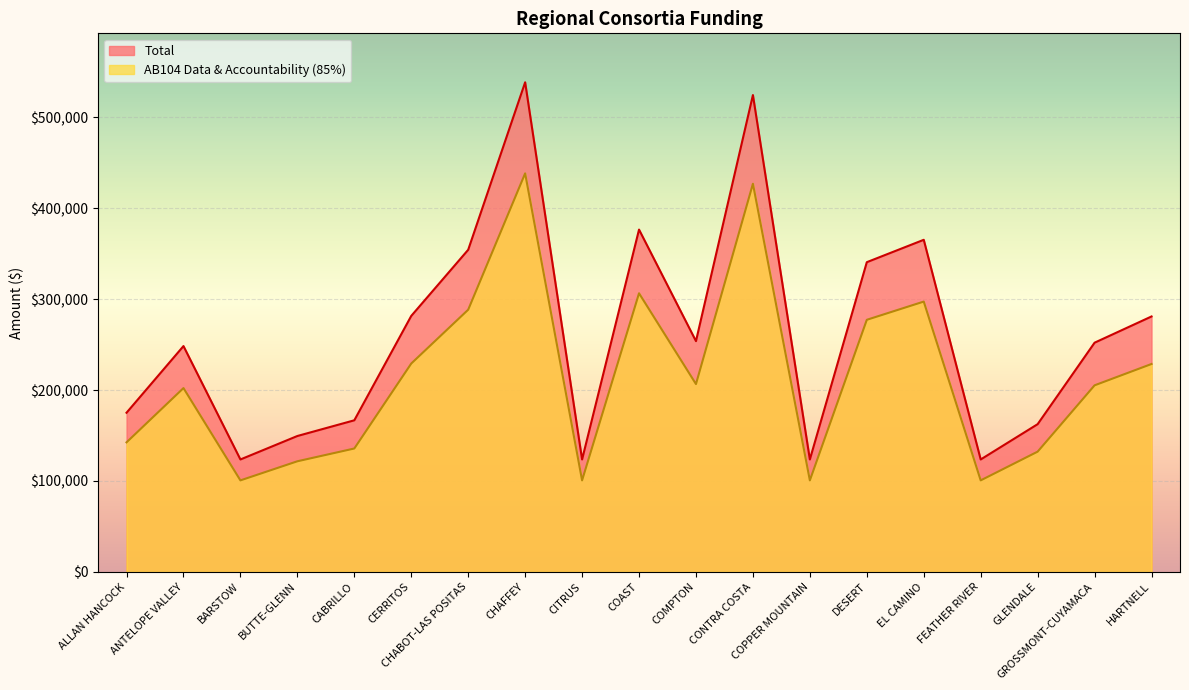

How many distinct data groups are displayed?

2